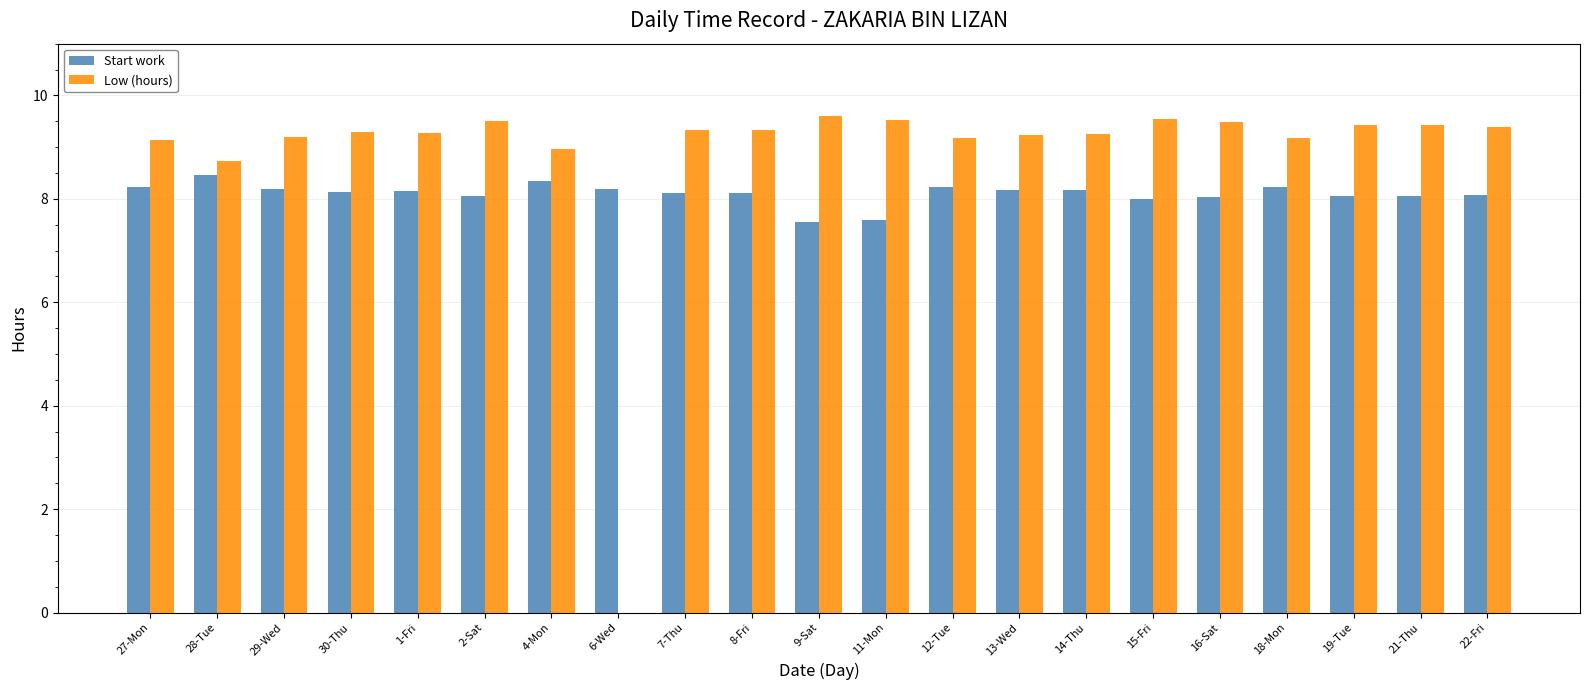

Does the chart contain stacked bars?

No